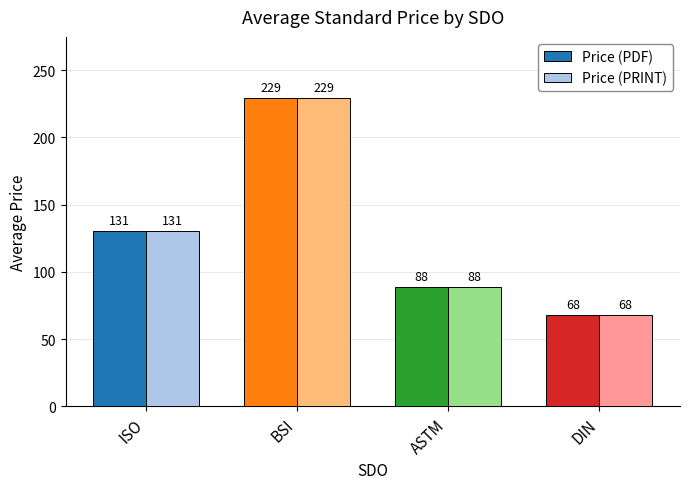

How many distinct data groups are displayed?

2